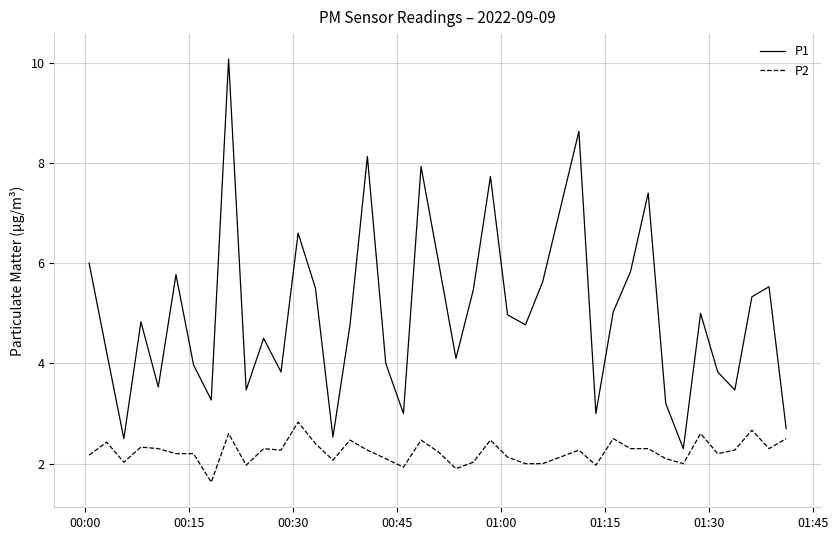

True or false: P2 and P1 intersect in this chart.

False